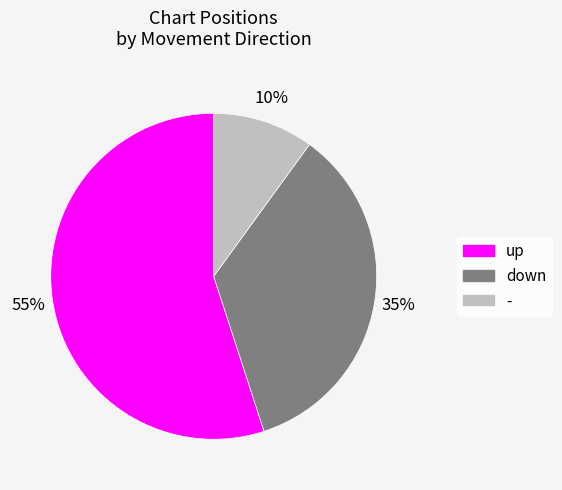

To the nearest percent, what portion does up represent?

55%